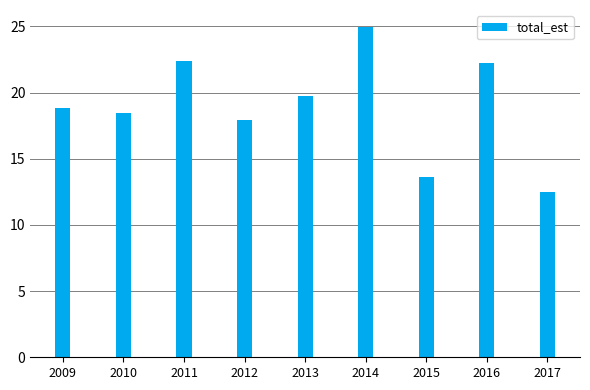

What is the average value?

19.0